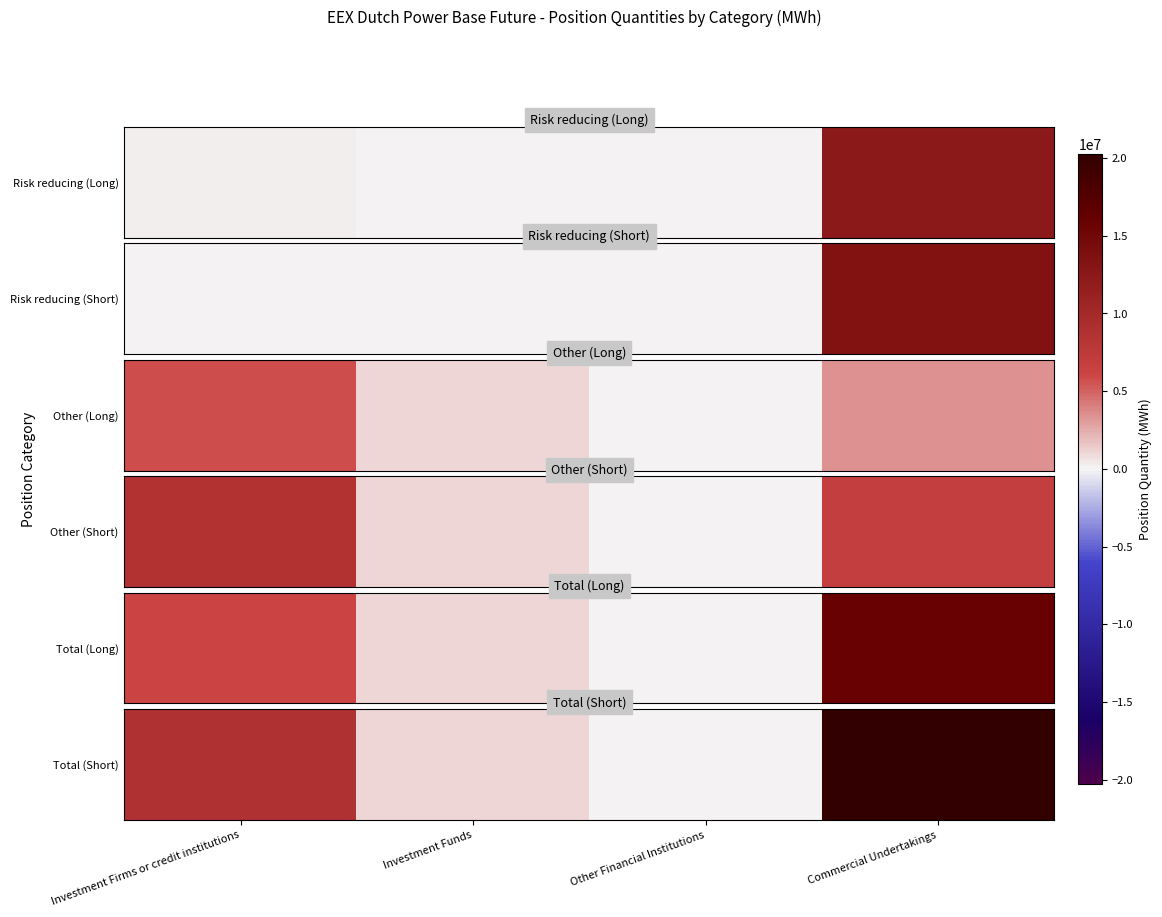

Reading left to right, extract all data points from this chart.

Investment Firms or credit institutions=8766647	Investment Funds=978003	Other Financial Institutions=0	Commercial Undertakings=20264167